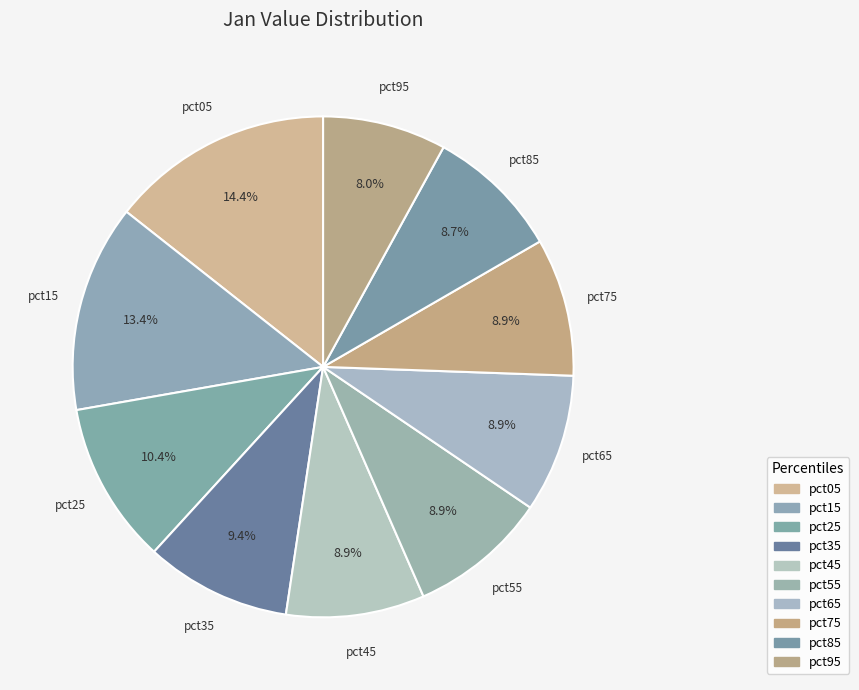

How many slices are in this pie chart?

10